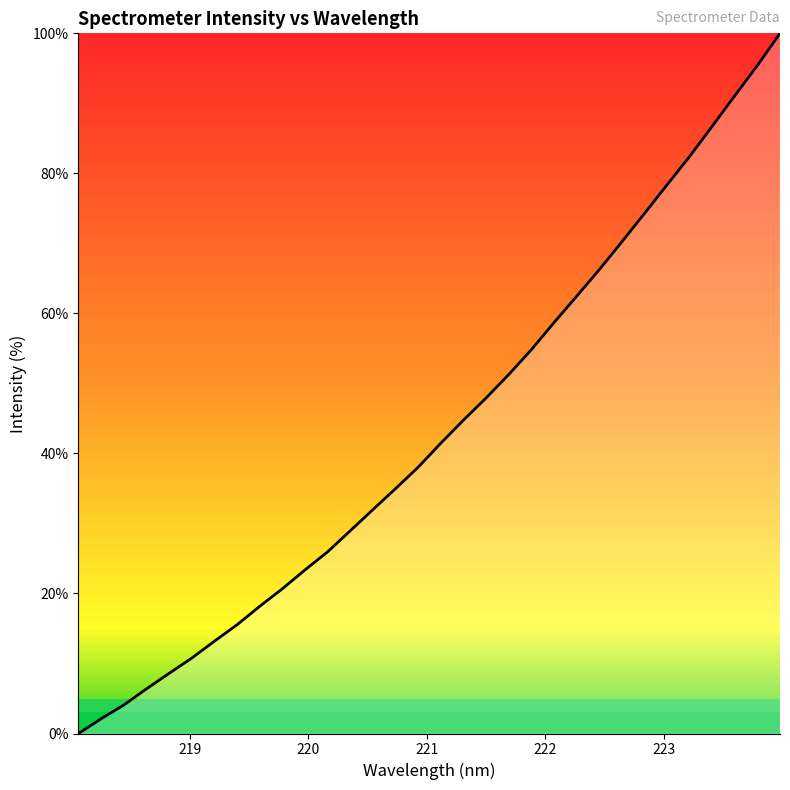

What is the difference between the maximum and minimum values?

100.0